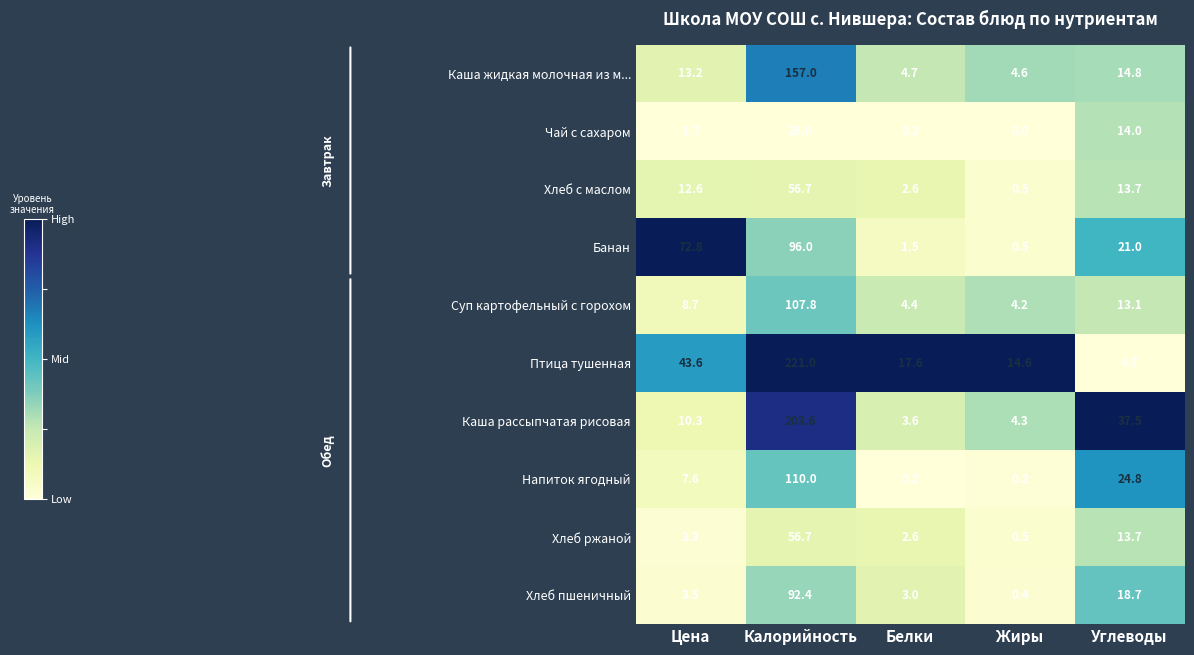

The value of Каша рассыпчатая рисовая at Белки is 1.1. True or false?

False